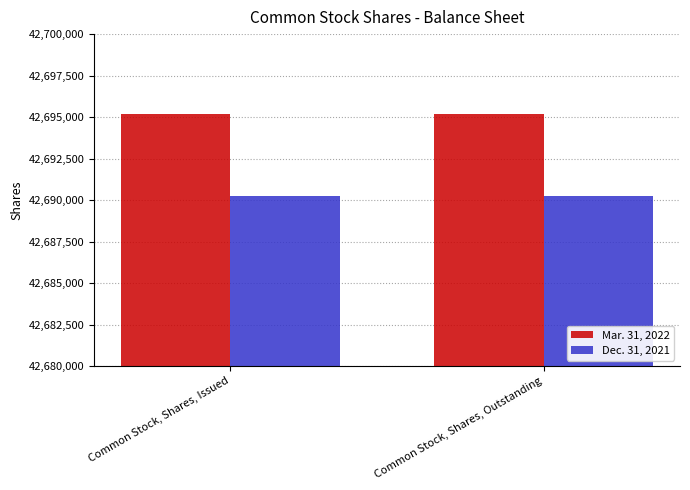

Does the chart contain any negative values?

No